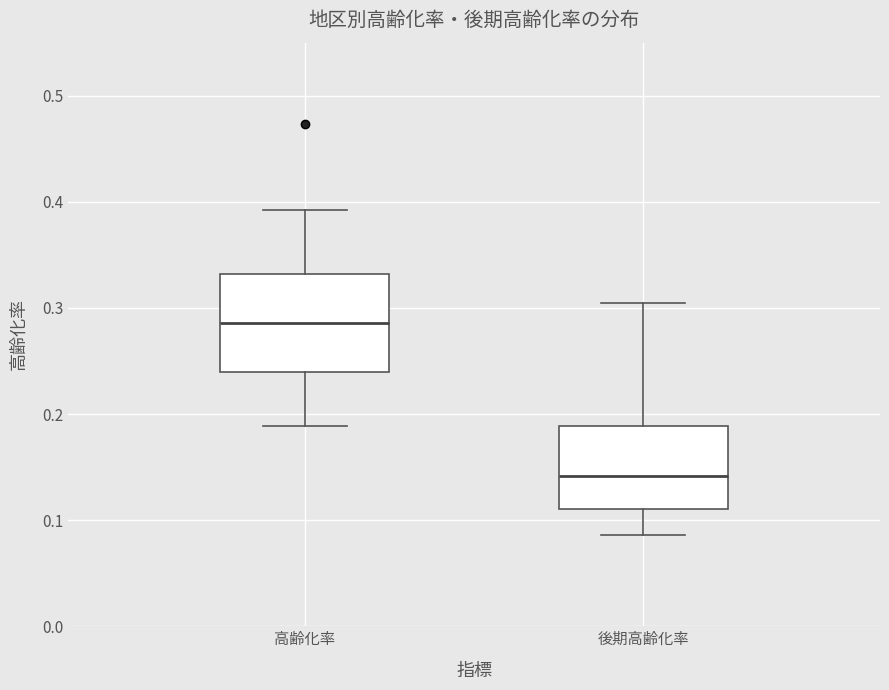

Which box's median line is the lowest?

後期高齢化率